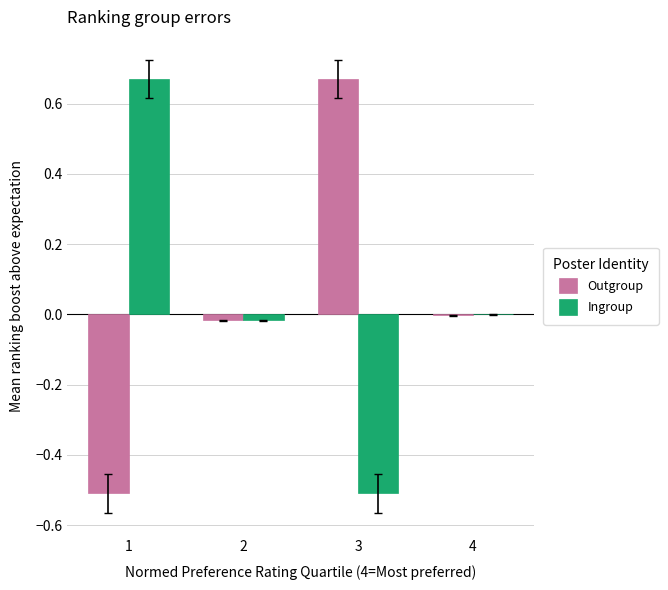

Is the value of Ingroup at 4 greater than the value of Outgroup at 3?

No